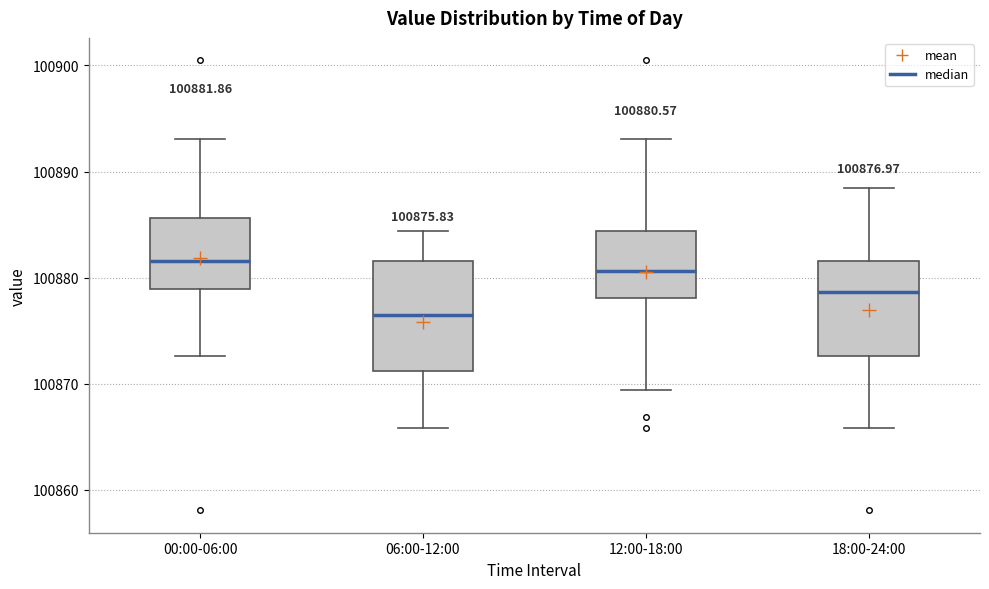

Comparing the boxes themselves (not the whiskers), which one is the tallest?

06:00-12:00